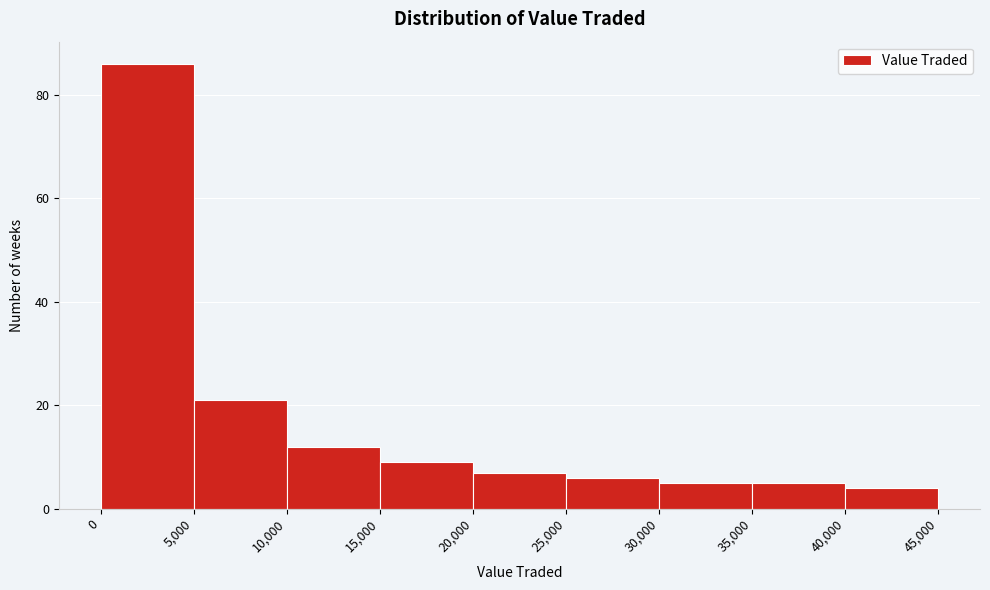

Over which range of the x-axis is the bar tallest?

0 to 5,000